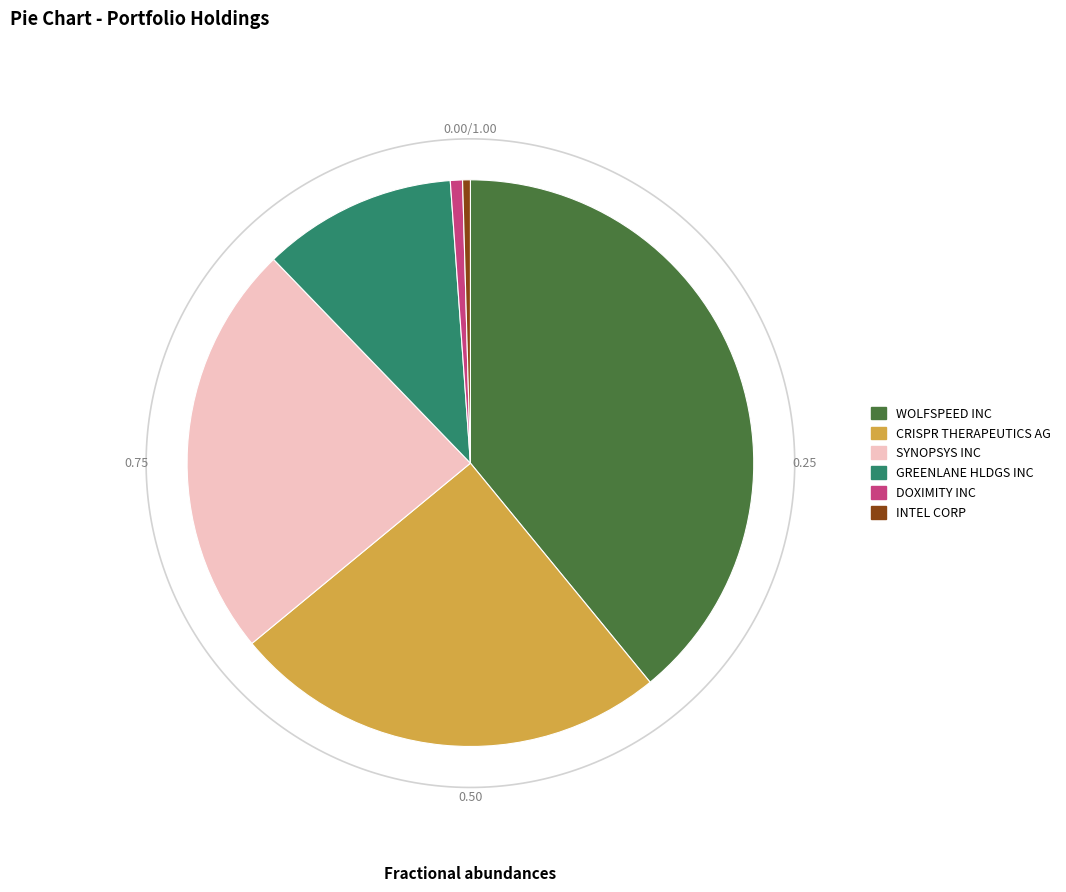

Rank the categories by value from highest to lowest.

WOLFSPEED INC, CRISPR THERAPEUTICS AG, SYNOPSYS INC, GREENLANE HLDGS INC, DOXIMITY INC, INTEL CORP